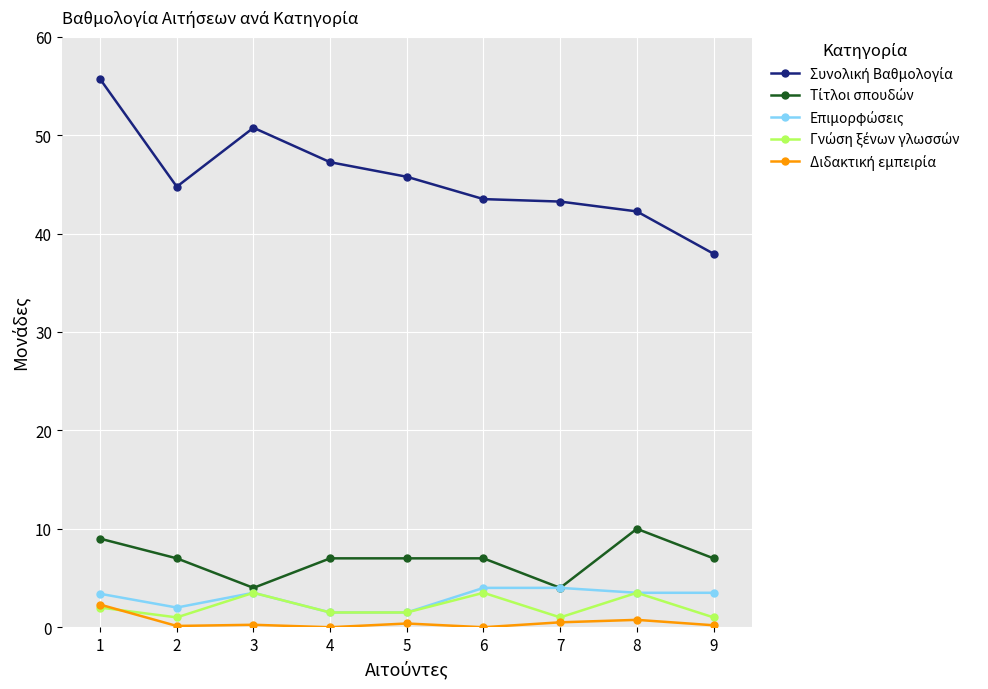

What is the total value across all series at 1?

72.4